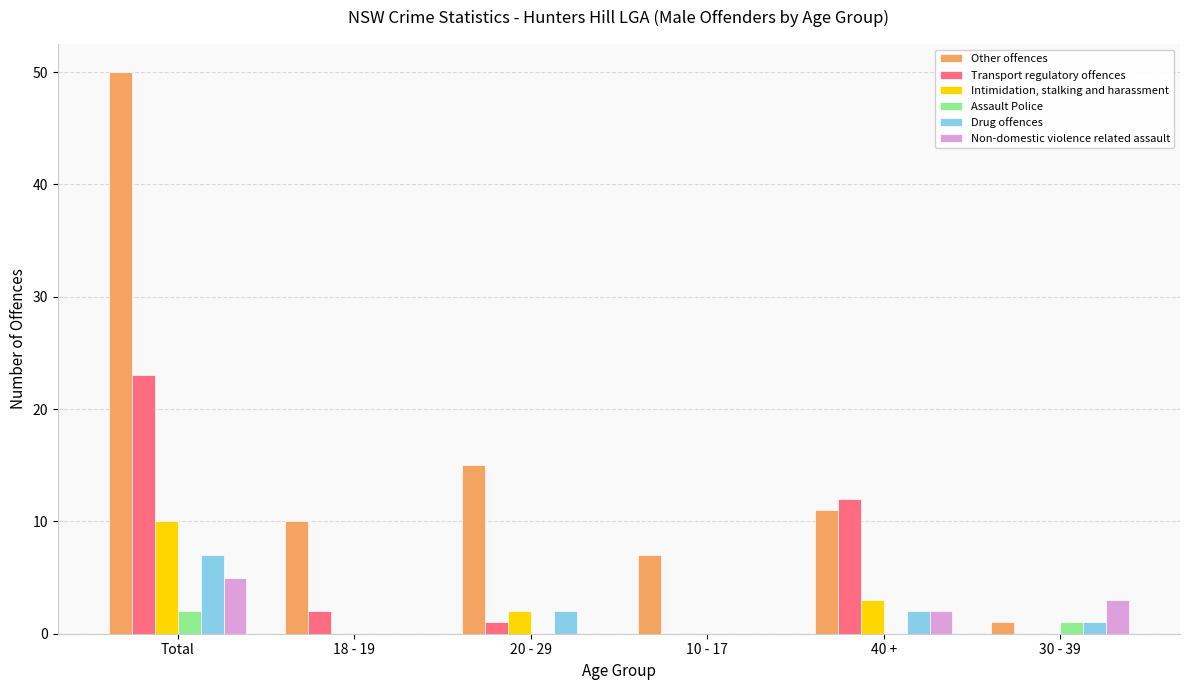

What is the total value across all series at 18 - 19?

12